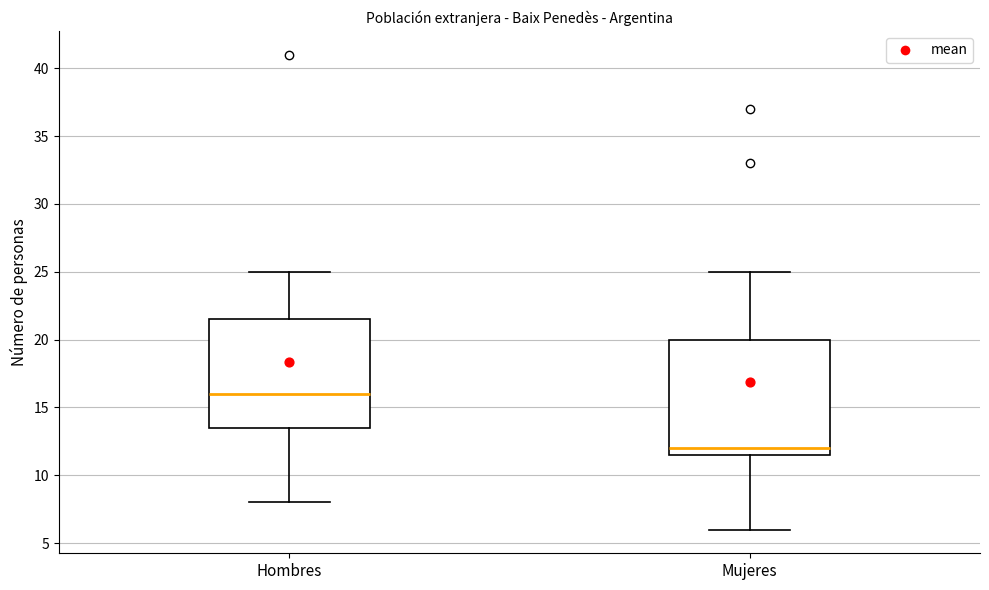

Where does the median line of the box for Hombres sit on the y-axis? The values are not printed on the chart, so give them approximately, as read against the axis.

16.0